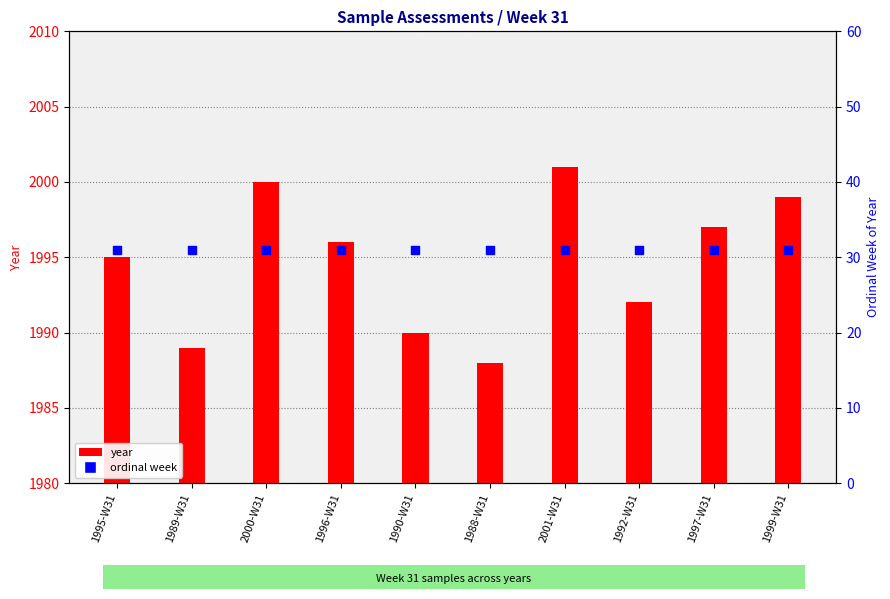

At how many categories does at least one series exceed 946?

10